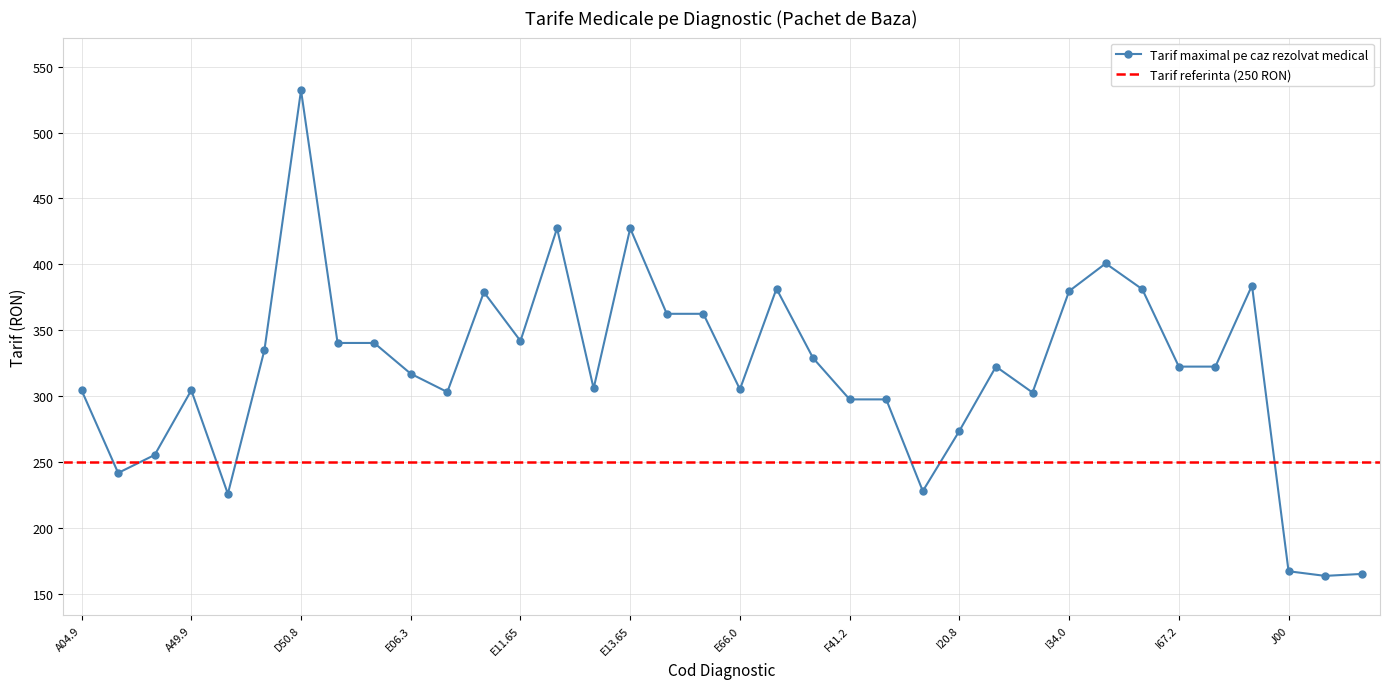

Reading right to left, what are all the values shown in this chart?

165.1	163.6	167.2	383.9	322.4	322.4	381.1	400.7	379.7	302.7	322.4	273.6	228.0	297.5	297.5	328.9	381.5	305.2	362.5	362.5	427.3	305.8	427.3	341.9	378.9	303.1	317.0	340.3	340.3	532.0	335.0	225.9	304.5	255.4	241.7	304.5